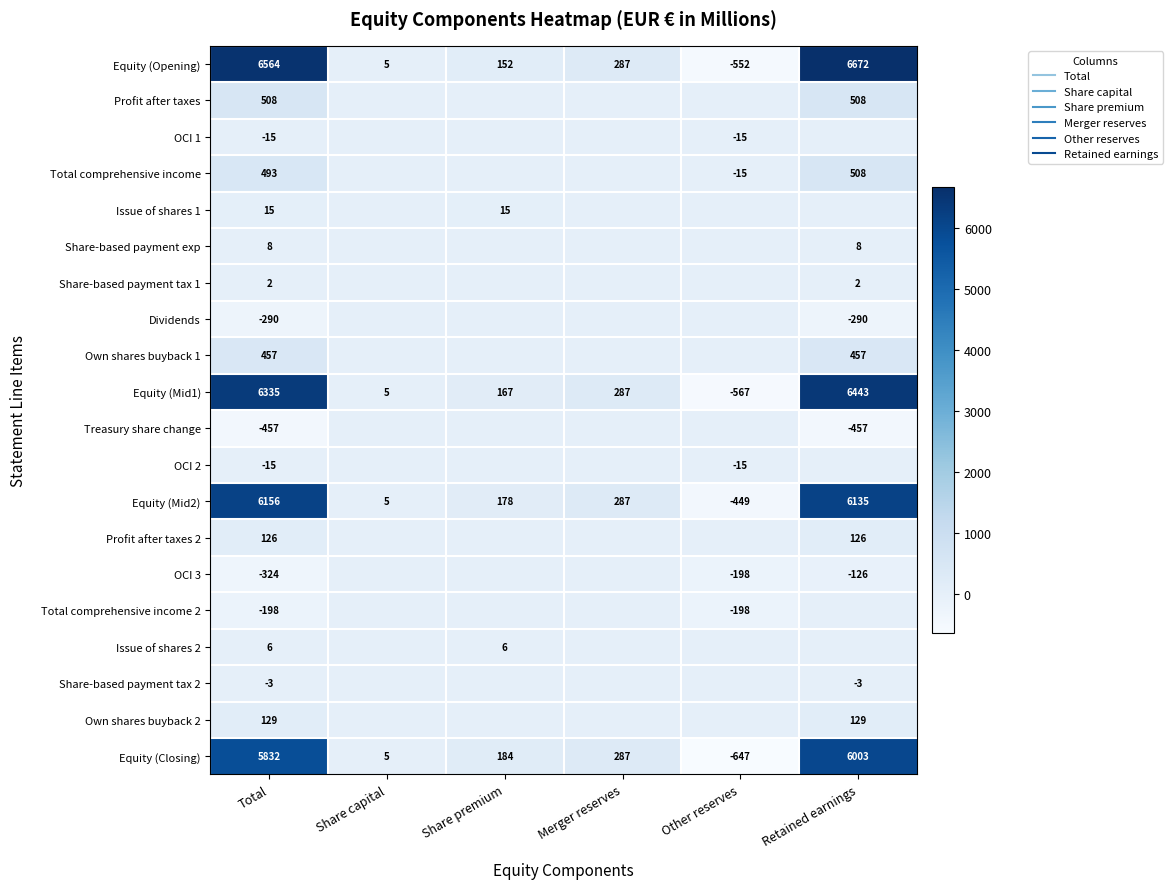

True or false: Treasury share change has a value of 0 at Other reserves.

True